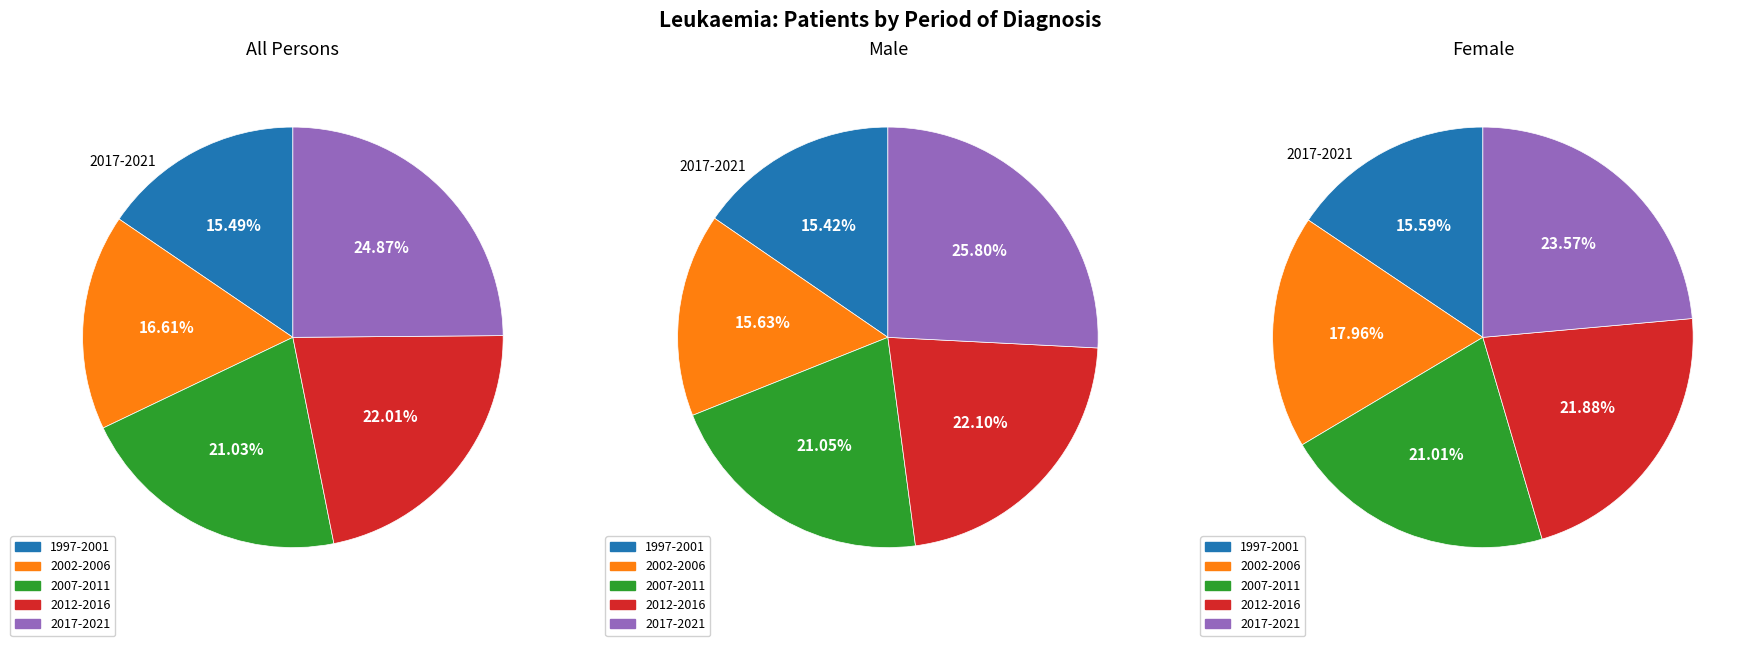

True or false: 1997-2001 accounts for 15% of the total.

True